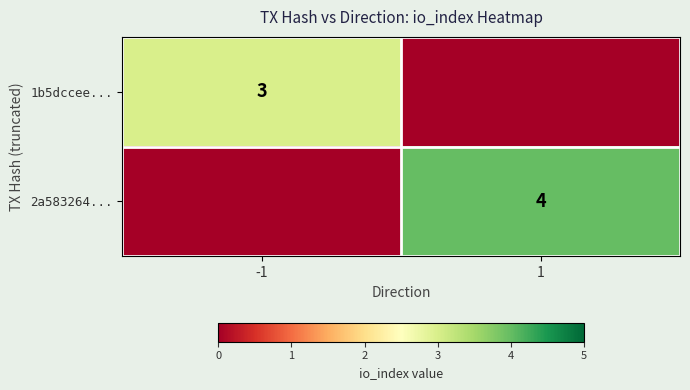

True or false: 1b5dccee... has a value of 5 at -1.

False